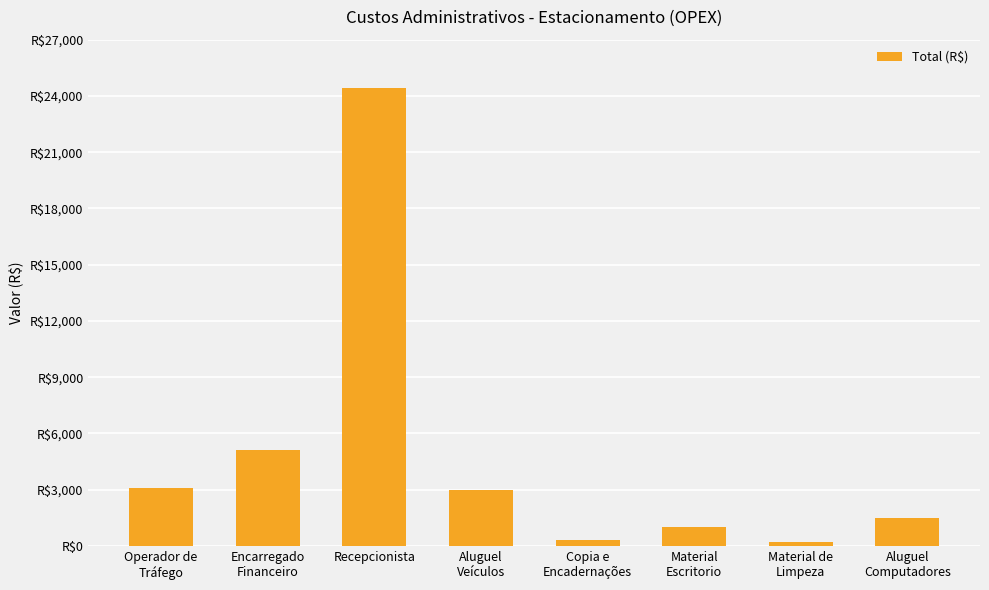

Are the bars horizontal?

No